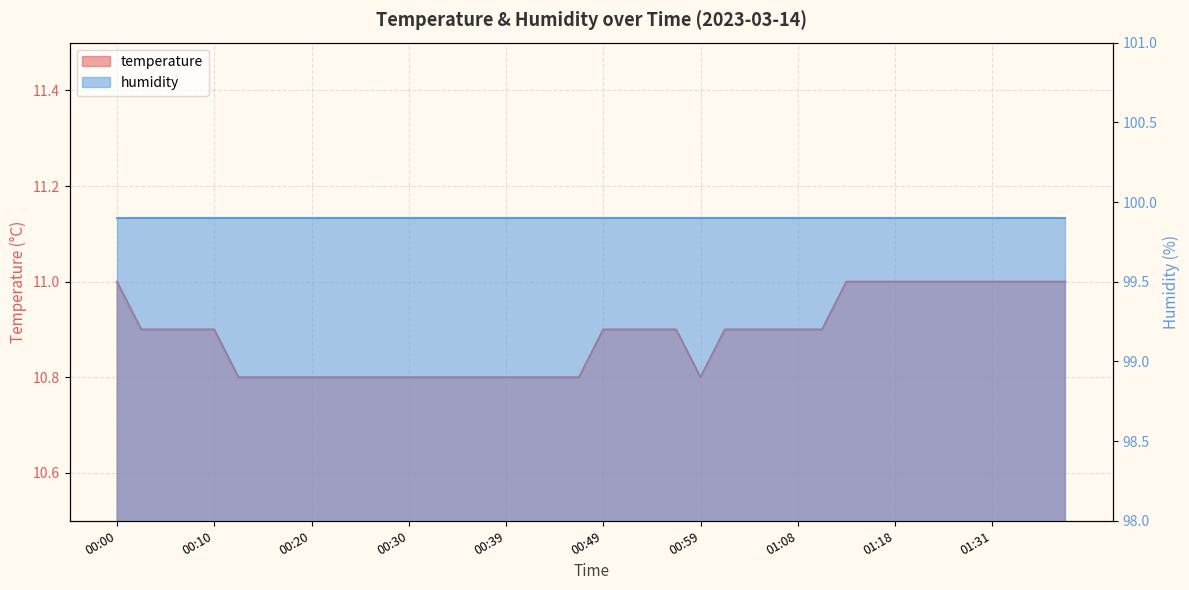

Which label corresponds to the largest value in the chart?

00:00